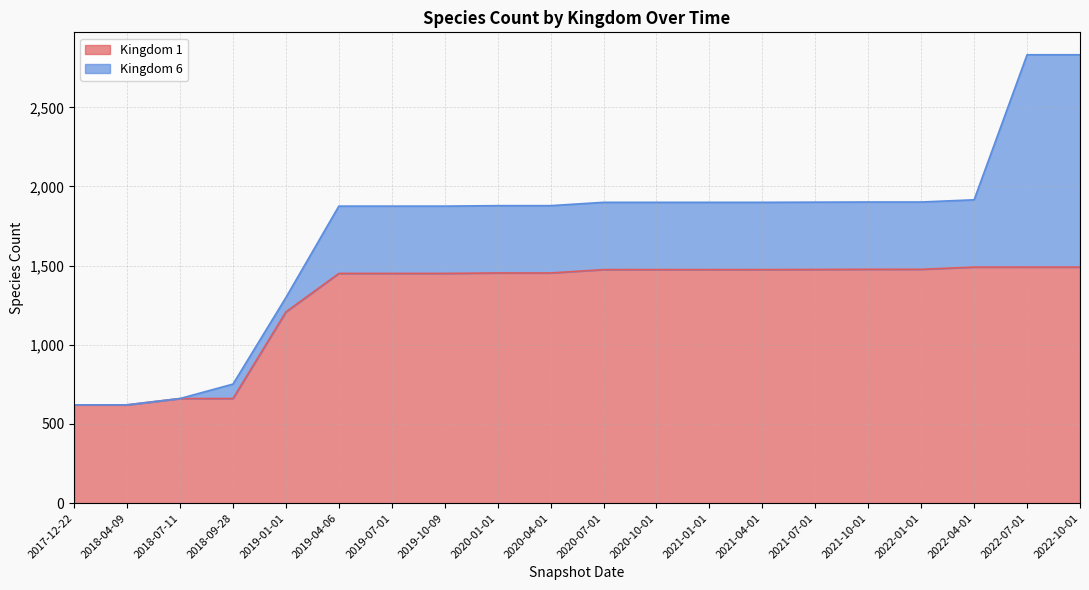

At which label is the value closest to 1056?

2019-01-01